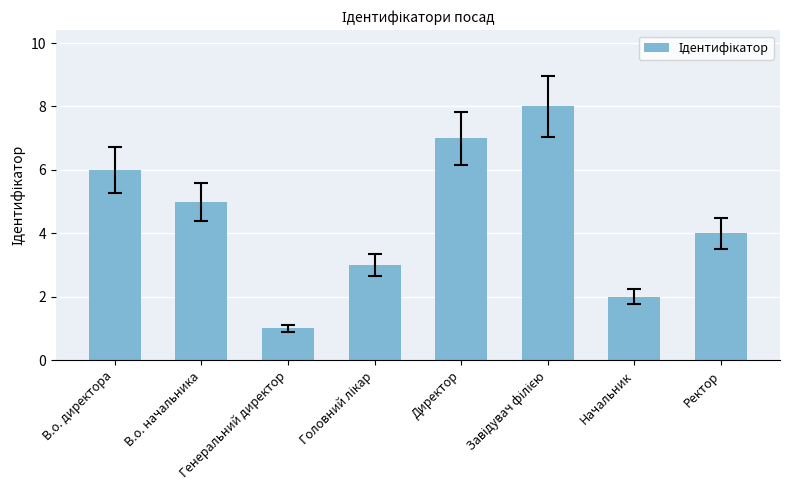

The chart shows a value of 1 at Начальник. True or false?

False